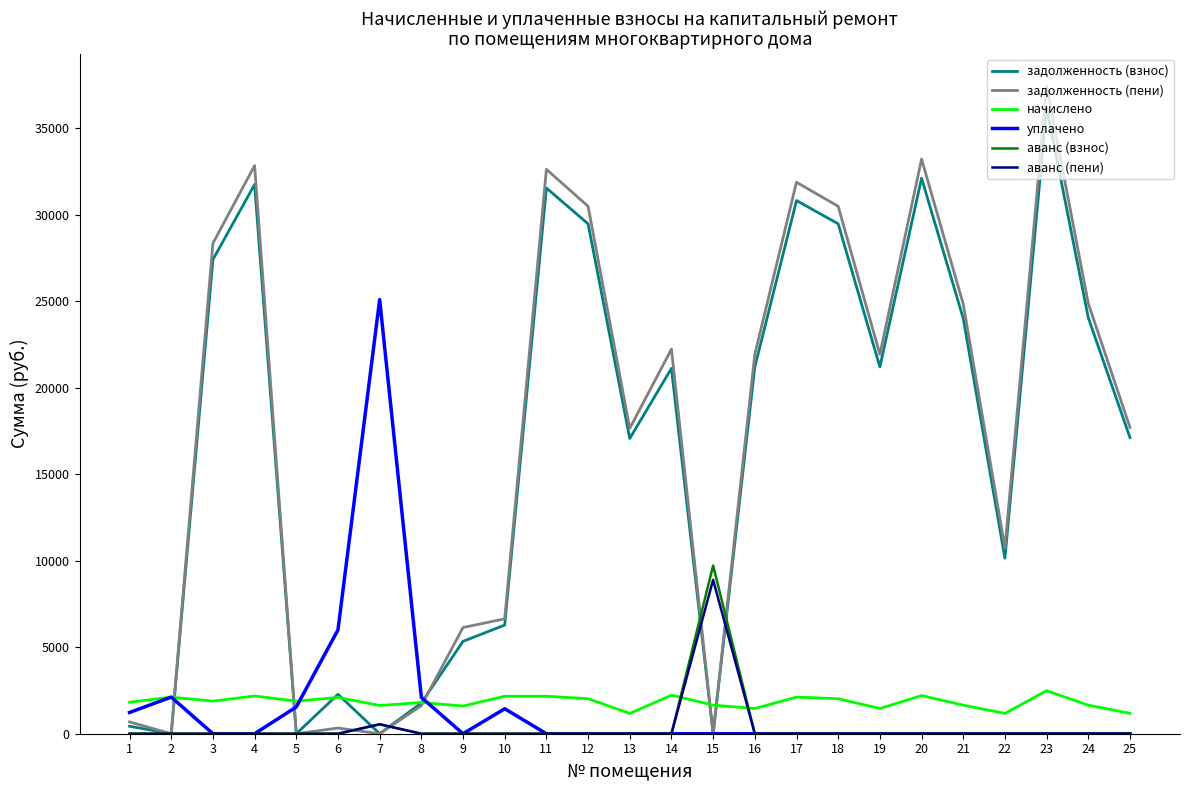

Count the number of data series in this chart.

6